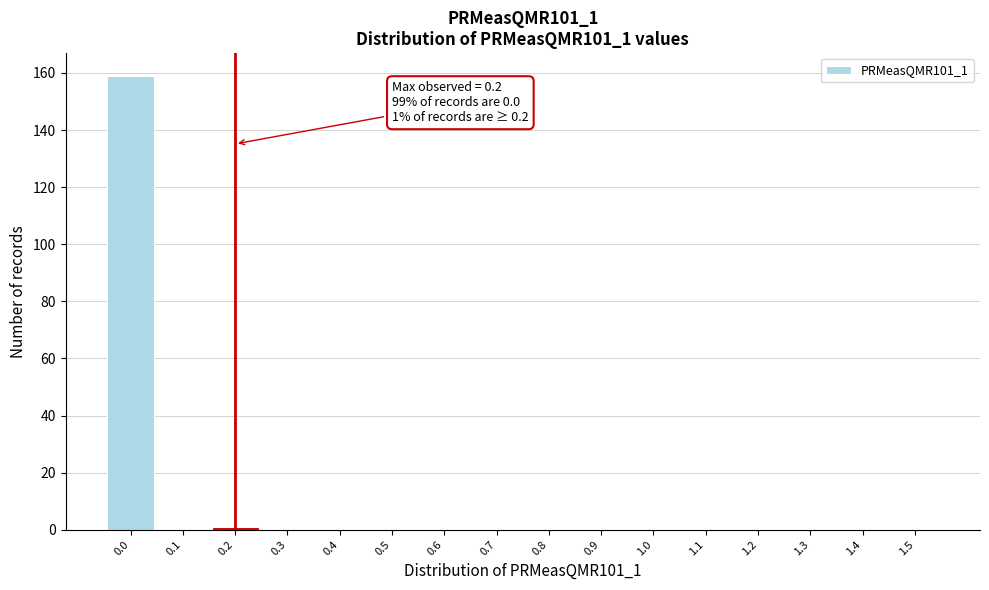

Which range on the x-axis has the tallest bar?

-0.05 to 0.05